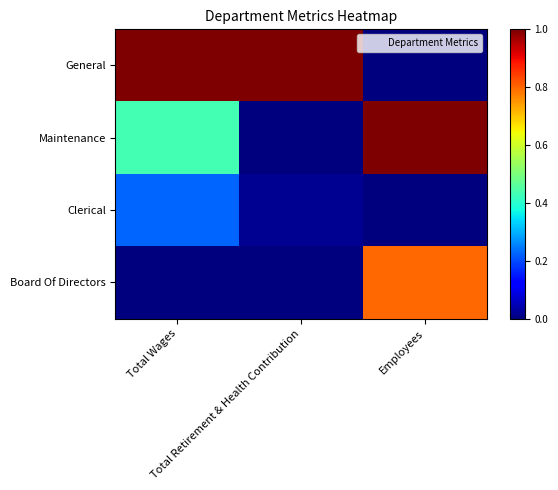

Which label corresponds to the smallest value in the chart?

Employees